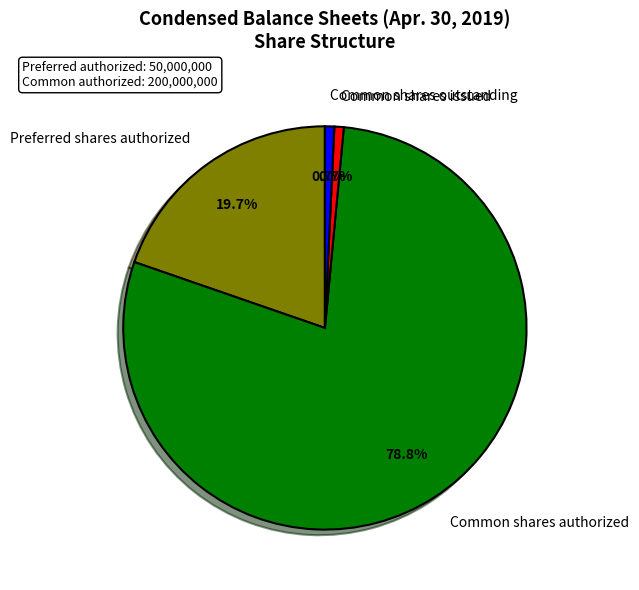

Does Common shares outstanding represent more than half of the total?

No